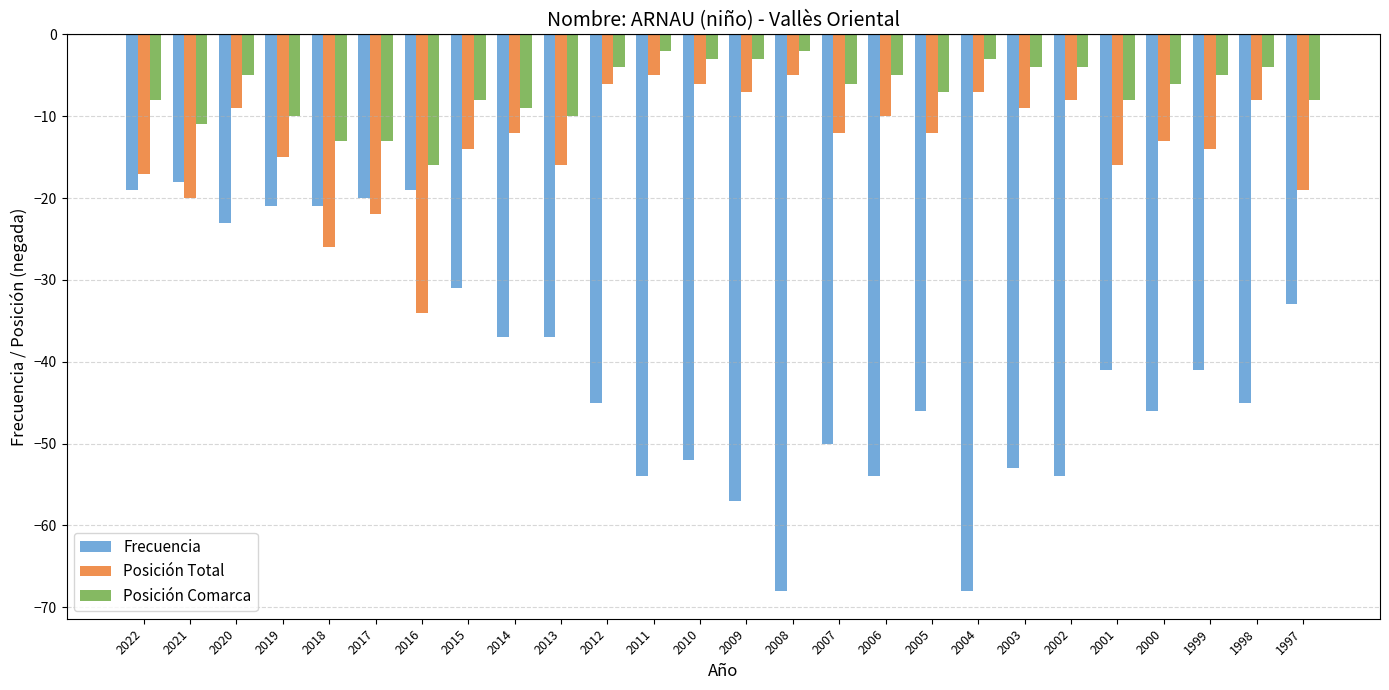

How many categories are shown in the chart?

26